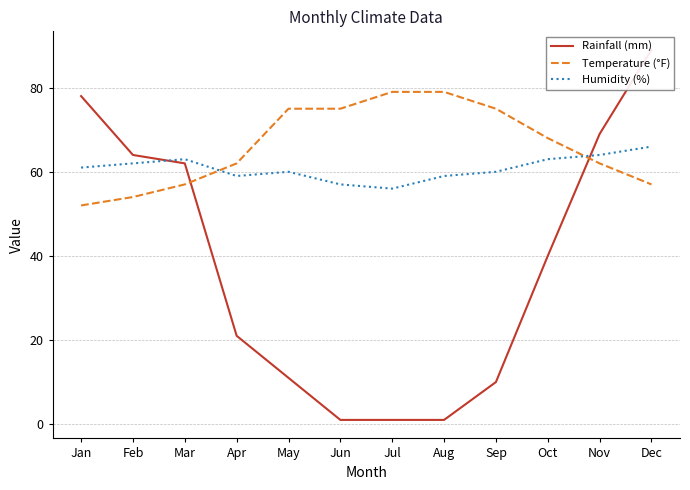

Rank the series by their maximum value, from highest to lowest.

Rainfall (mm), Temperature (°F), Humidity (%)